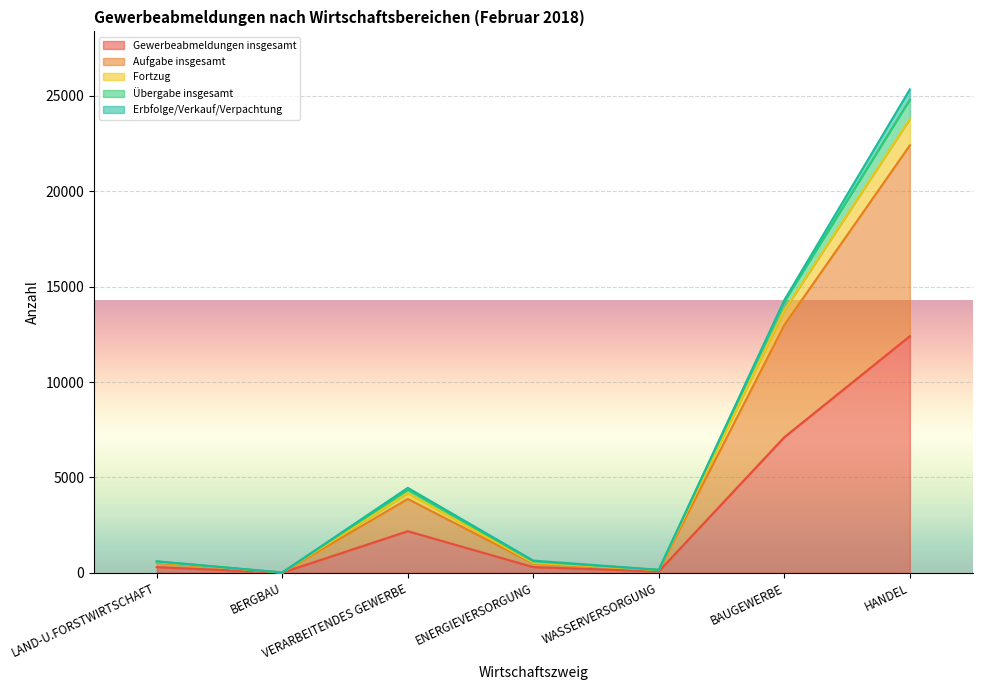

What is the average value of the Fortzug series?

6501